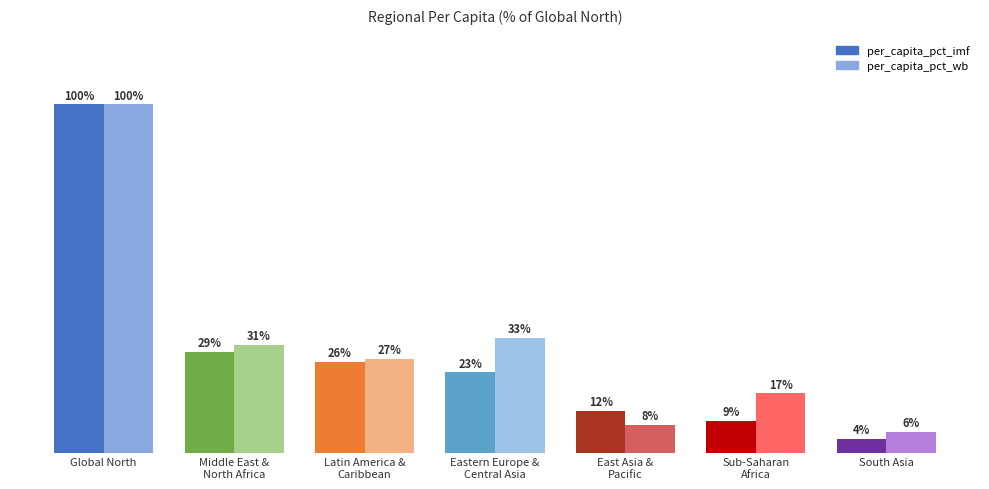

What is the total value across all series at Eastern Europe &
Central Asia?

56